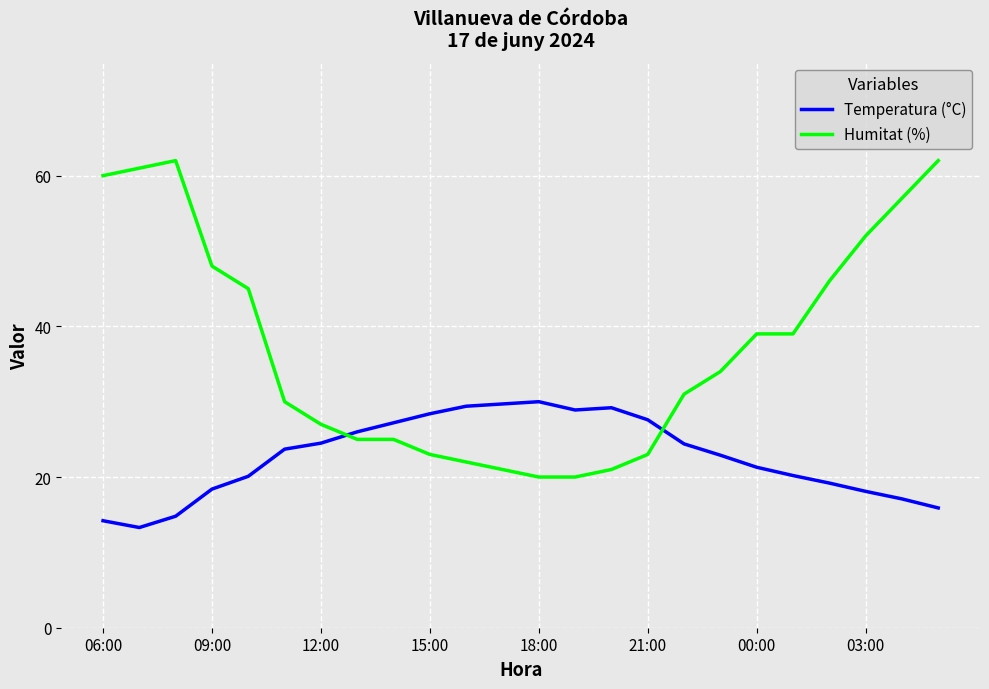

Which series has the largest total across all categories?

Humitat (%)